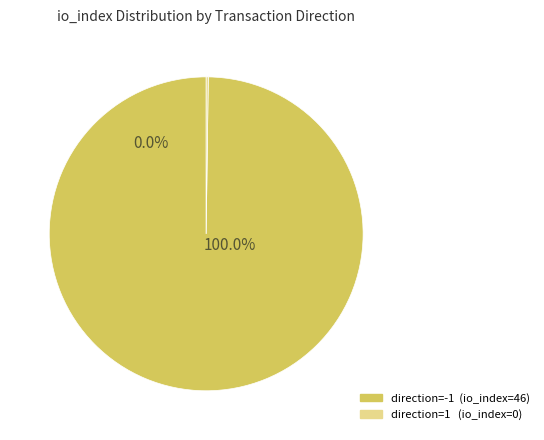

The direction=-1 (io_index=46) slice represents 99% of the pie. True or false?

False